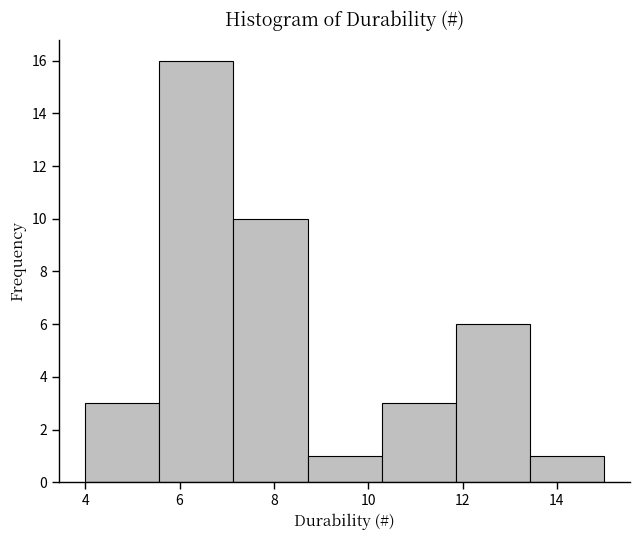

How tall is the bar that spans 10.2 to 11.8 on the x-axis? Neither the bar edges nor the heights are printed on the chart, so give them approximately, as read against the axes.

3